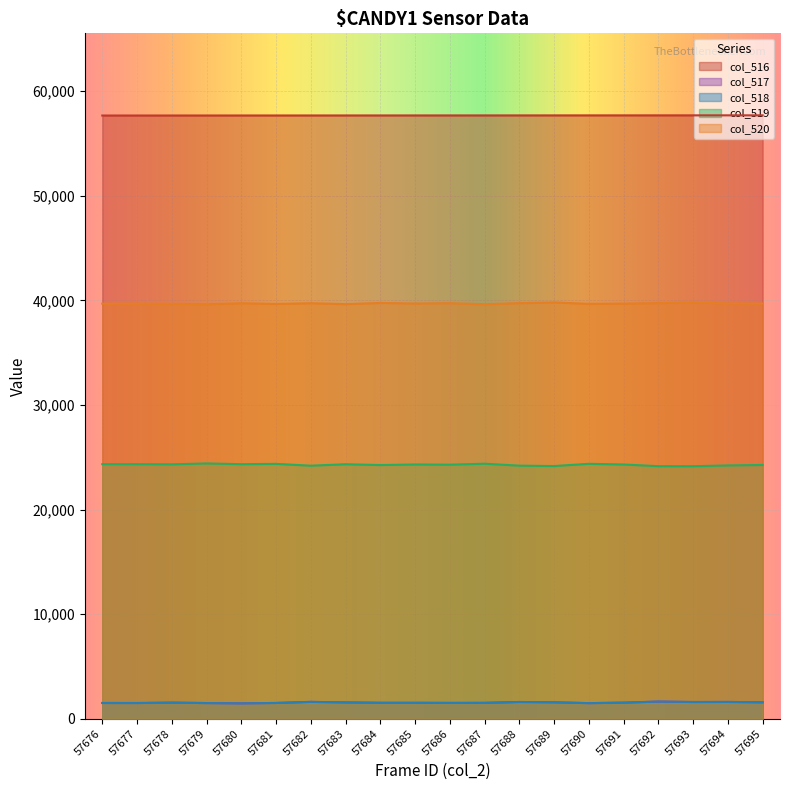

True or false: col_517 and col_518 intersect in this chart.

False